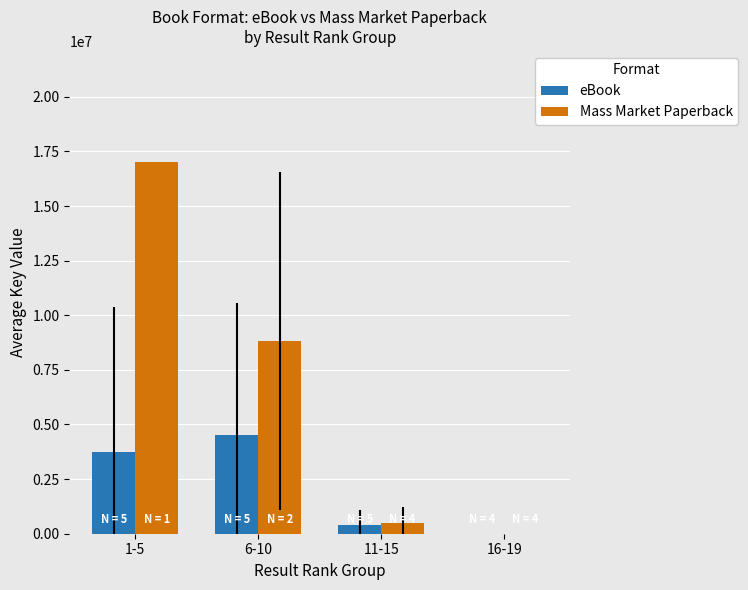

At which label is Mass Market Paperback closest to 8500932?

6-10